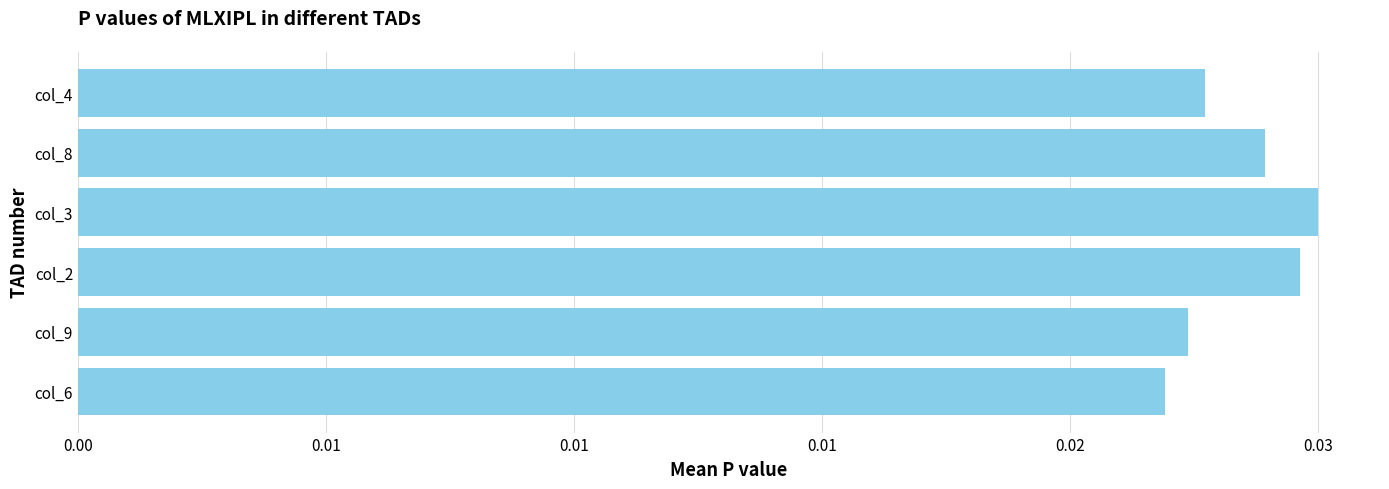

Are the bars horizontal?

Yes